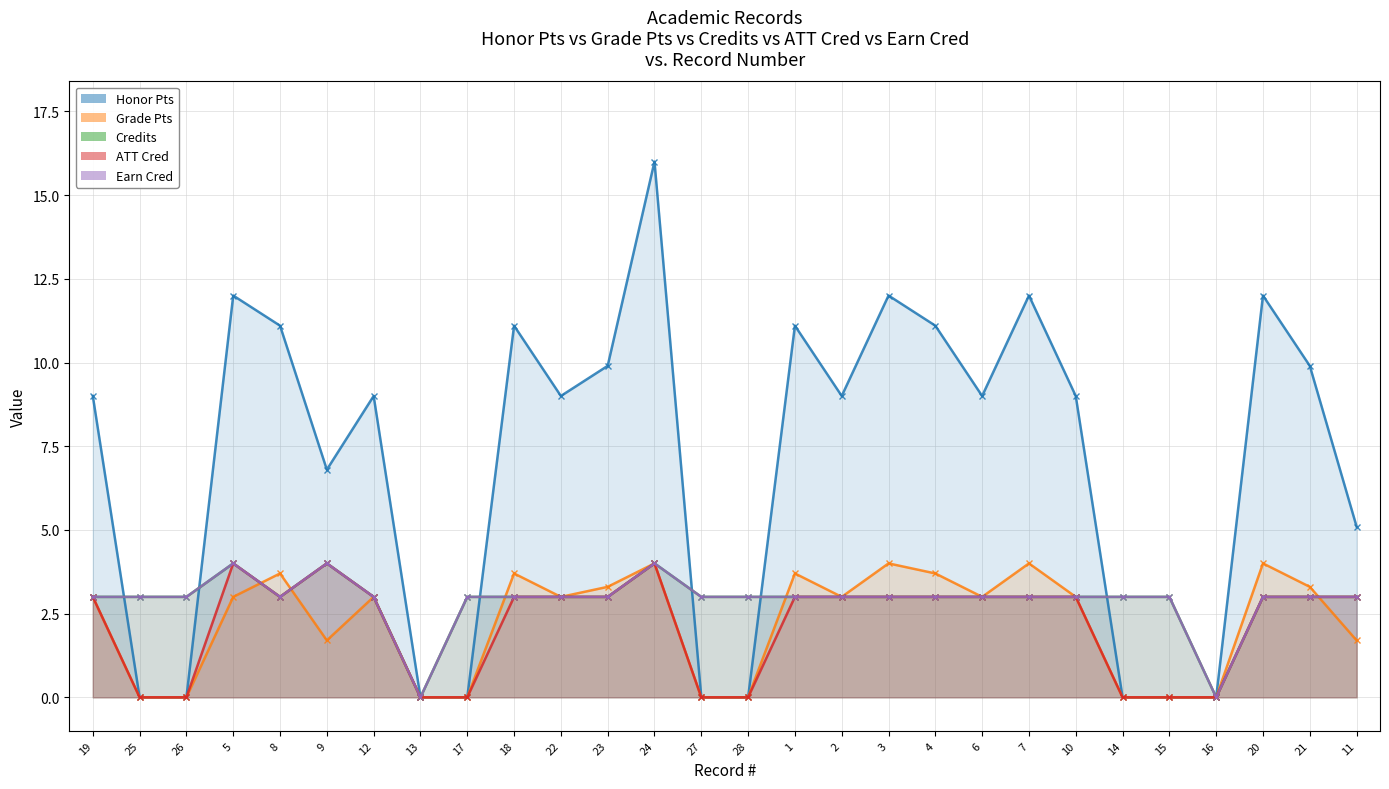

Is the value of Credits at 19 greater than the value of Honor Pts at 13?

Yes